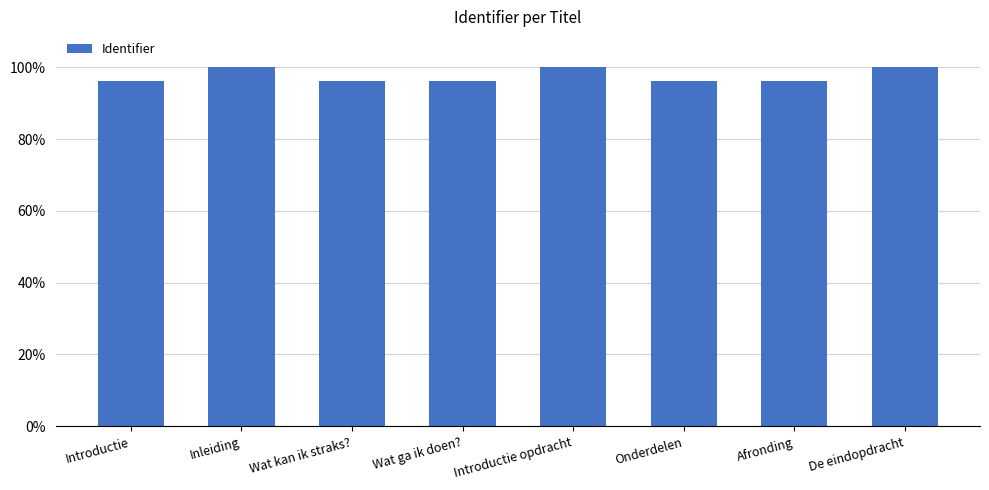

True or false: the data shows 96.2 at Wat kan ik straks?.

True